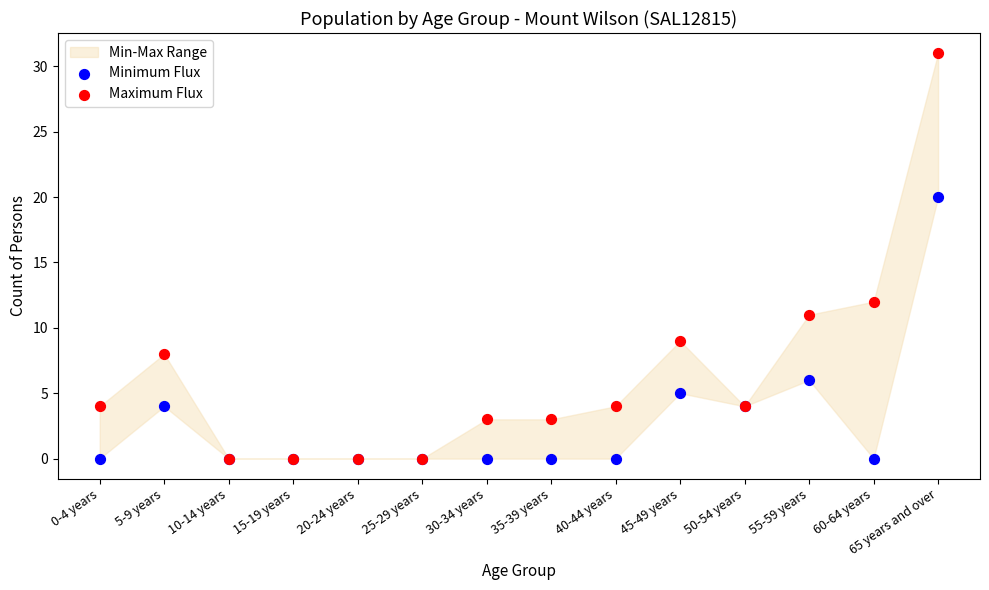

Which series contains the highest Y value?

Maximum Flux